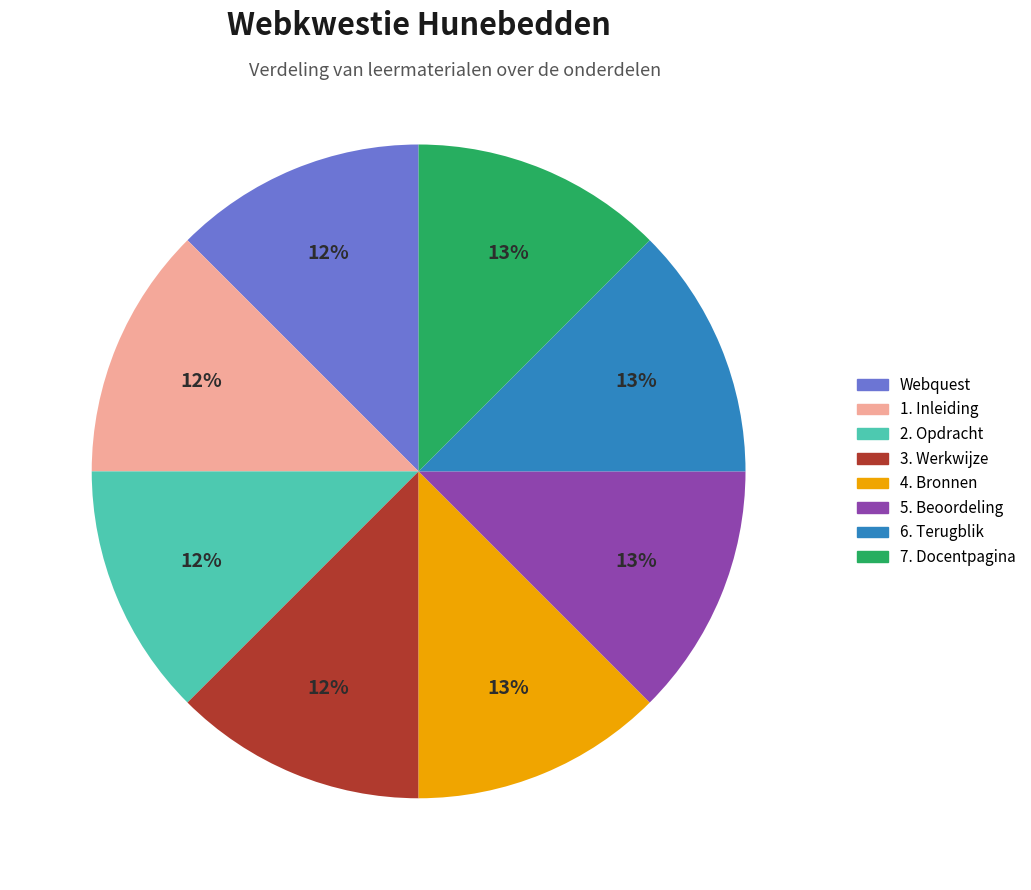

Combined, do 6. Terugblik and 5. Beoordeling account for over 50%?

No